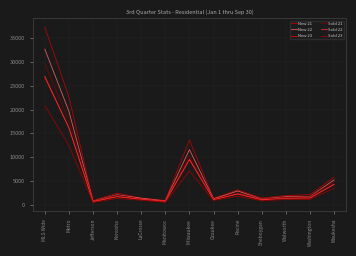

How many interior local peaks does the New 23 series have?

4